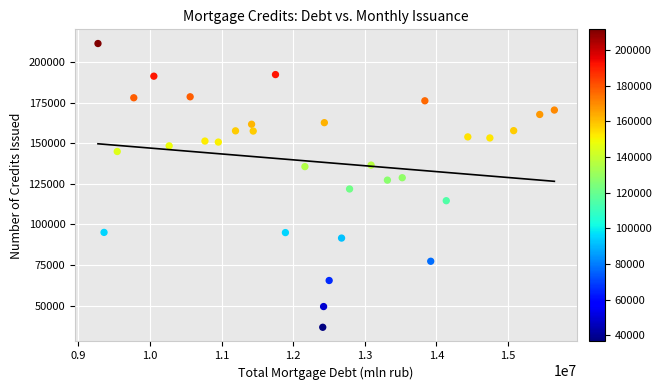

What is the range of X values (max minus min)?

6371906